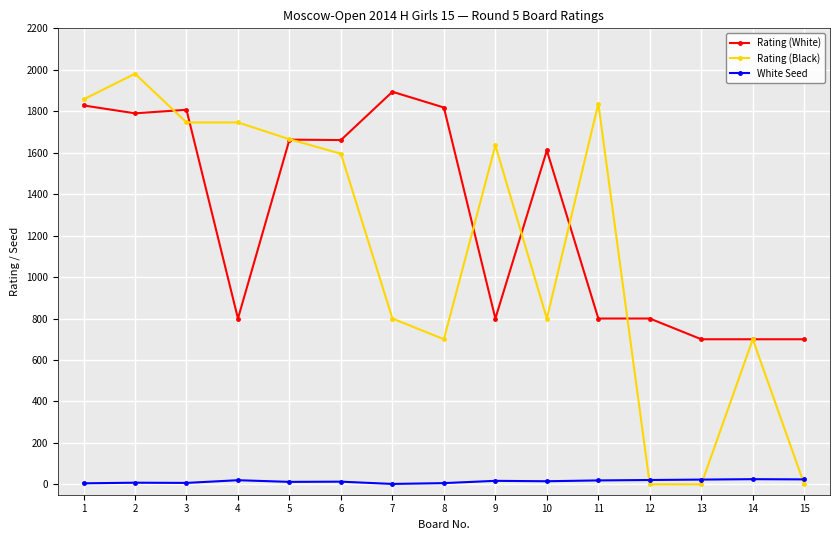

The value of Rating (White) at 15 is 357. True or false?

False